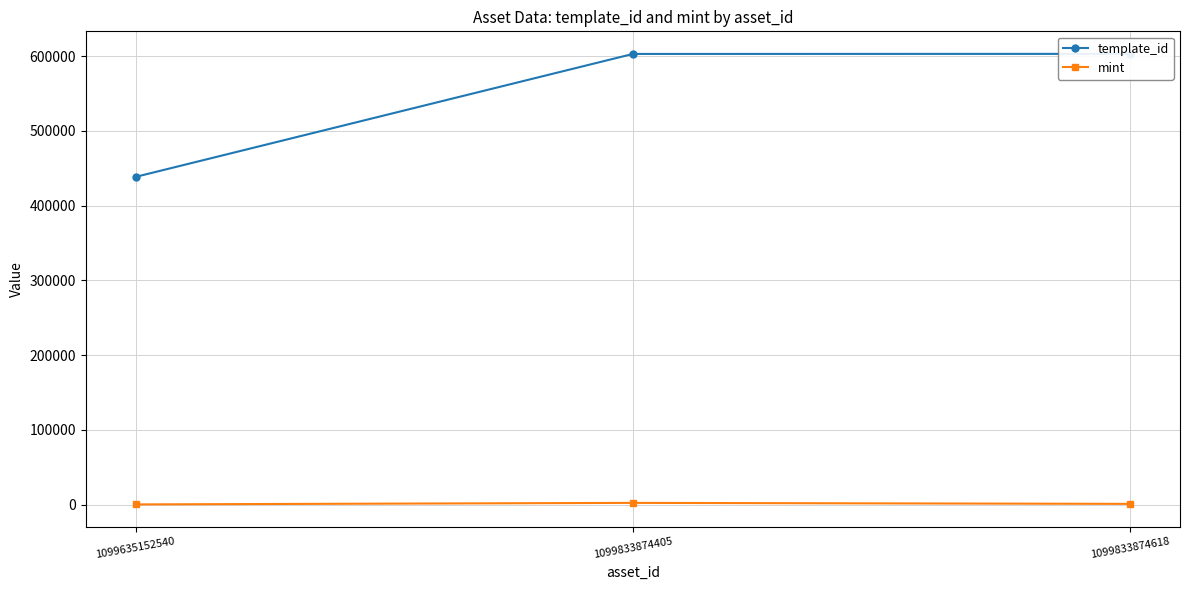

Rank the series by their average value, from lowest to highest.

mint, template_id